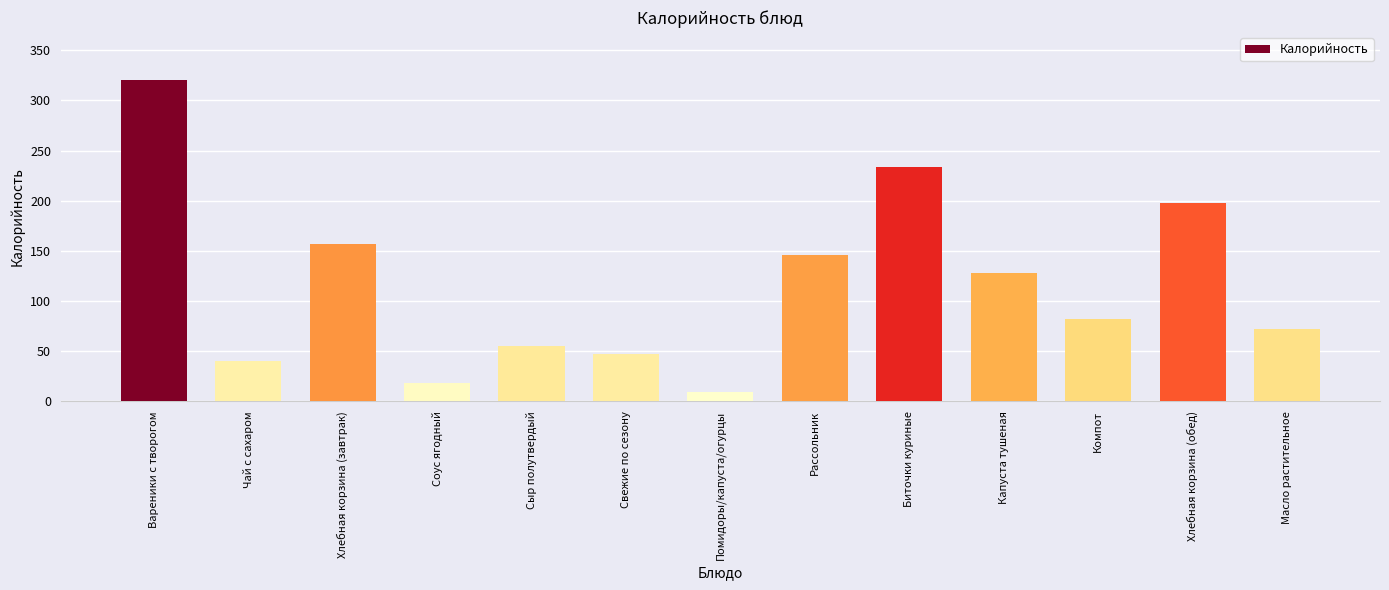

What is the label of the 13th bar from the right?

Вареники с творогом